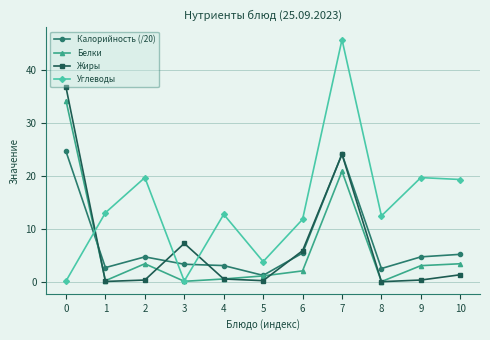

List the series in order of their peak value, highest first.

Углеводы, Жиры, Белки, Калорийность (/20)